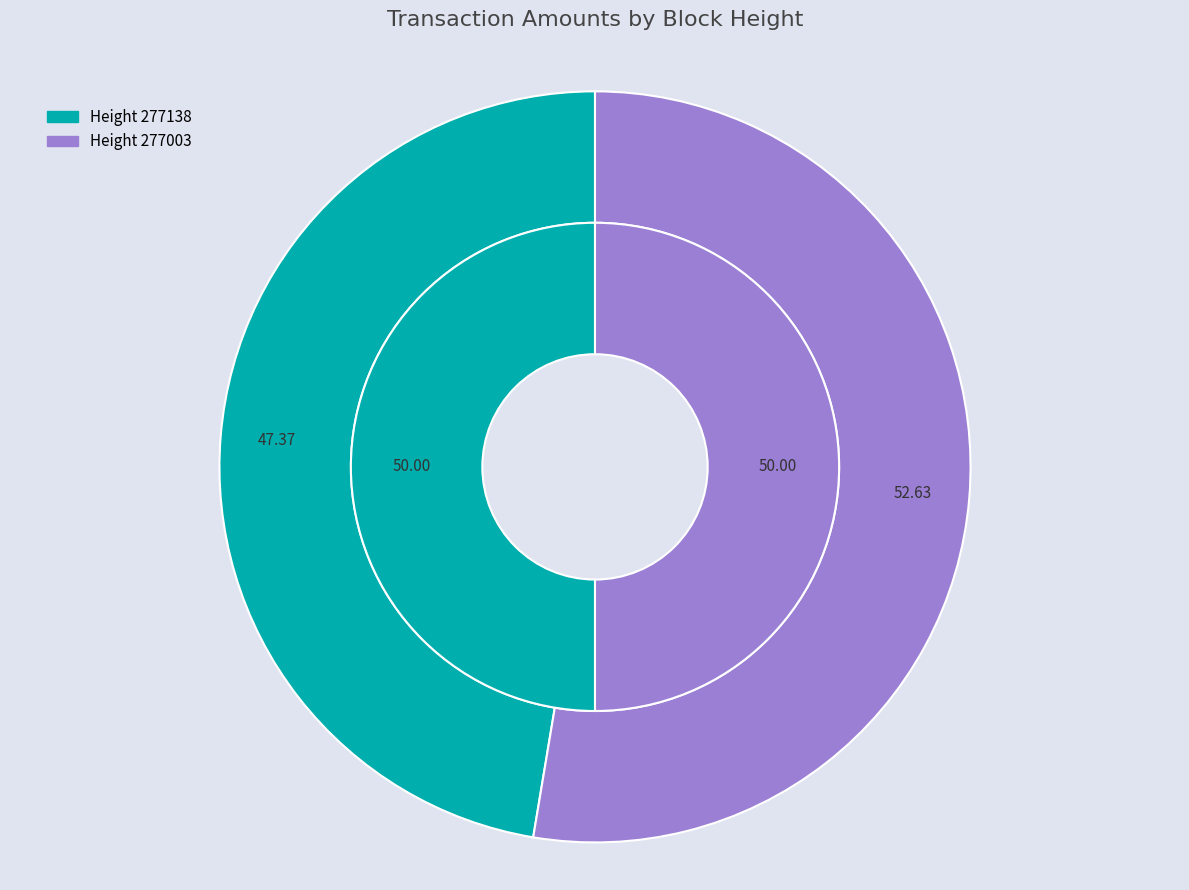

Between 277138 and 277003, which is larger?

277003